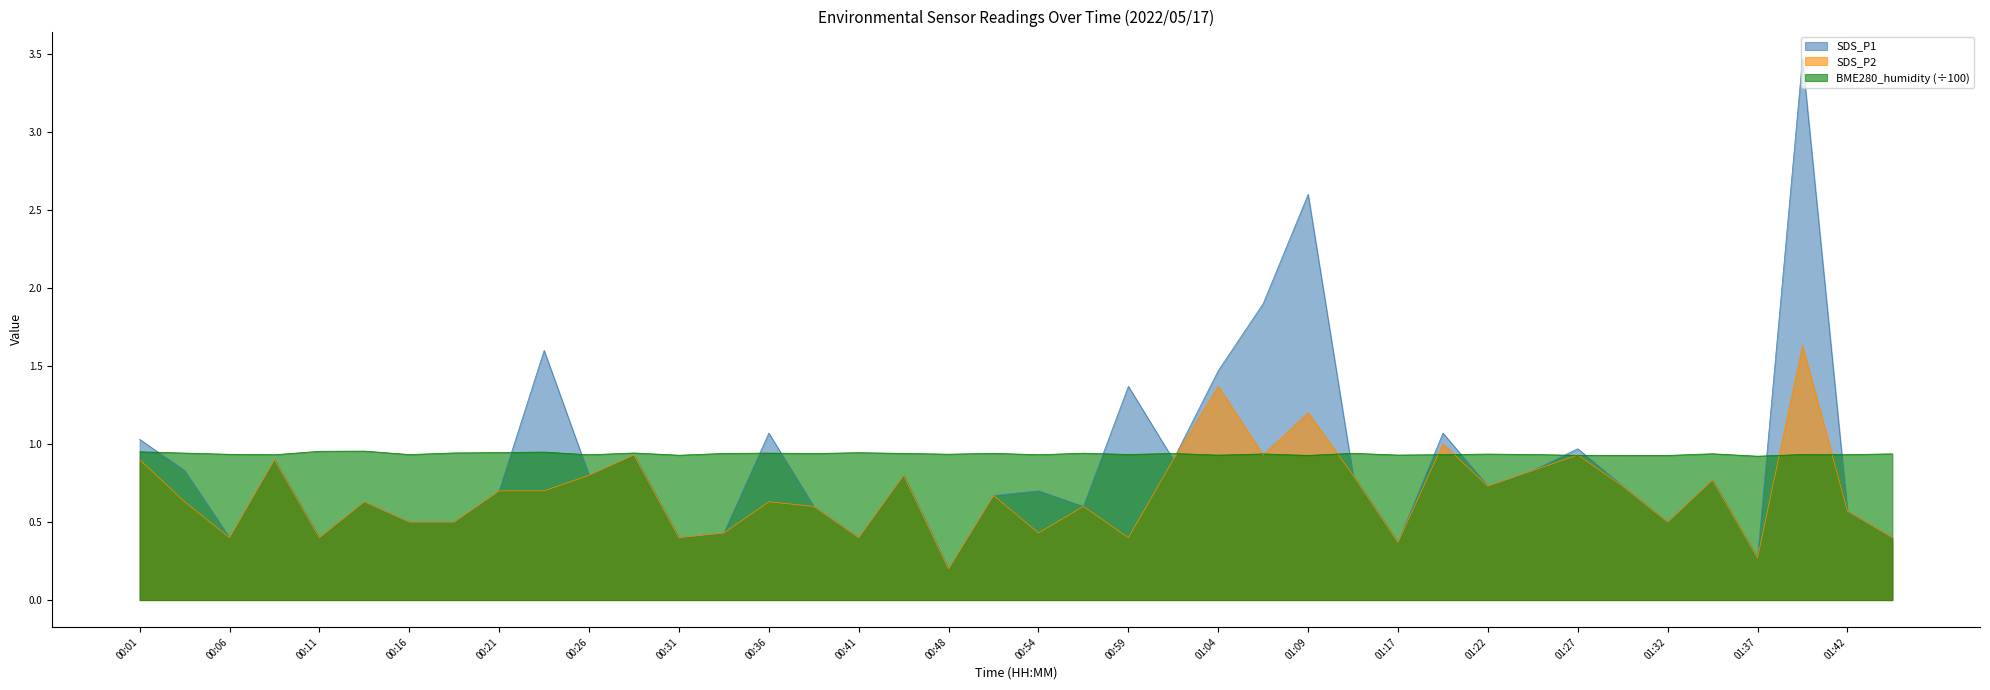

At which category does SDS_P2 reach its first local valley?

00:06